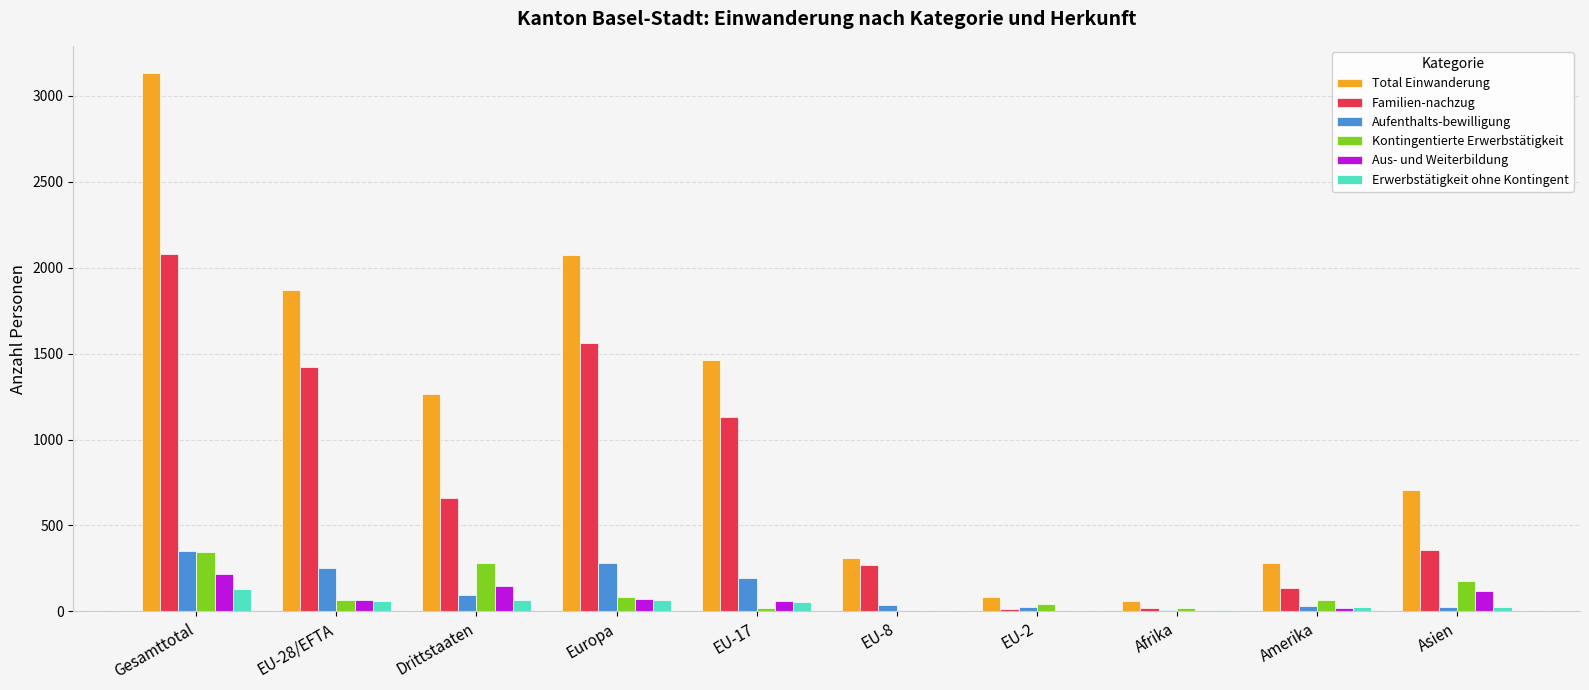

What is the highest value of the Erwerbstätigkeit ohne Kontingent series?

129